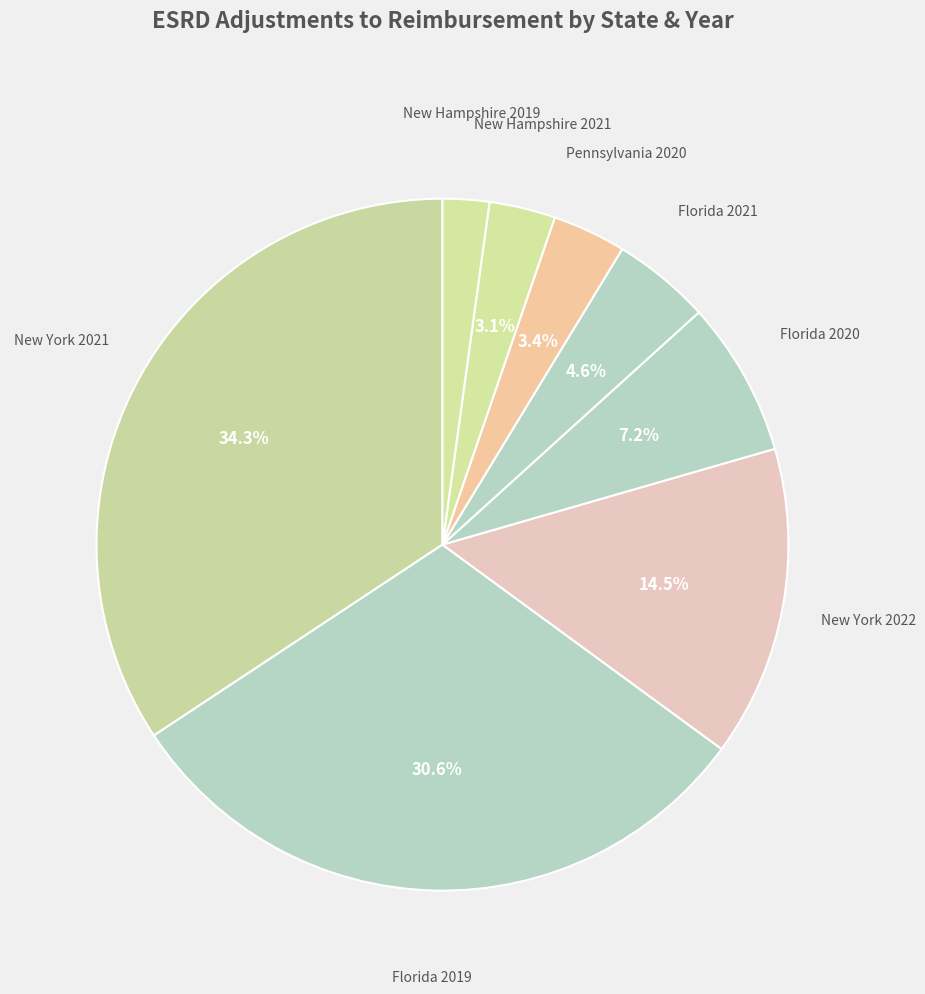

Approximately how many times larger is the value at Florida 2020 compared to New York 2022?

0.5